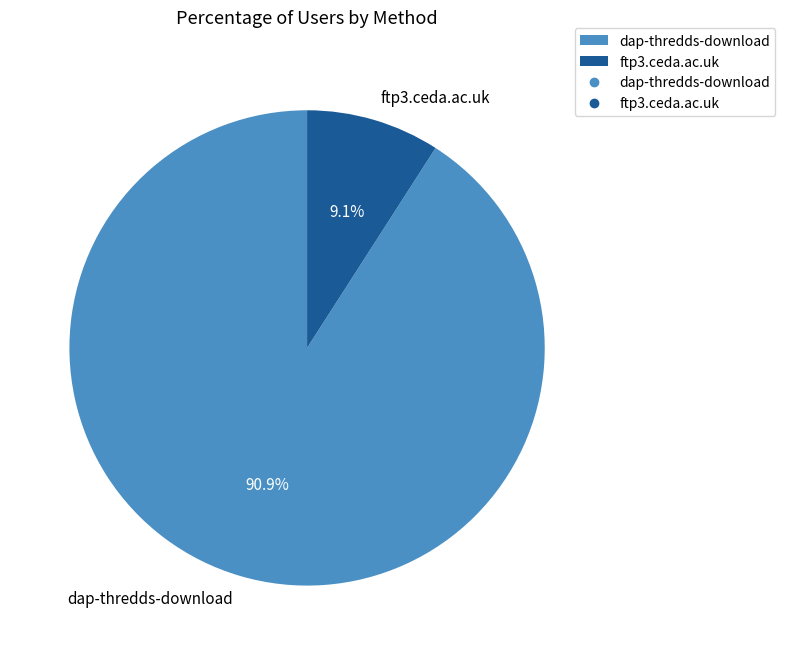

Does dap-thredds-download account for over 50% of the chart?

Yes